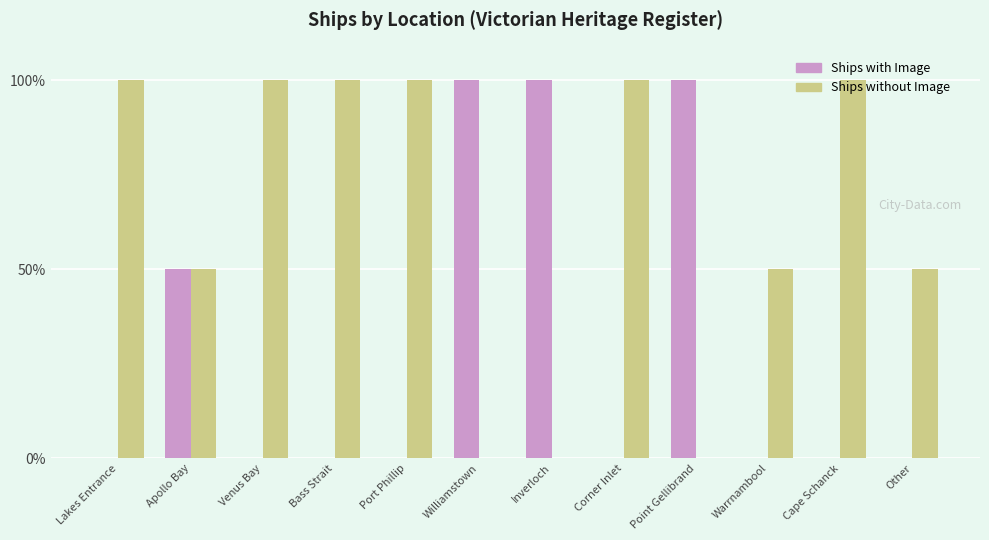

The Ships without Image series shows 100 at Bass Strait. True or false?

True